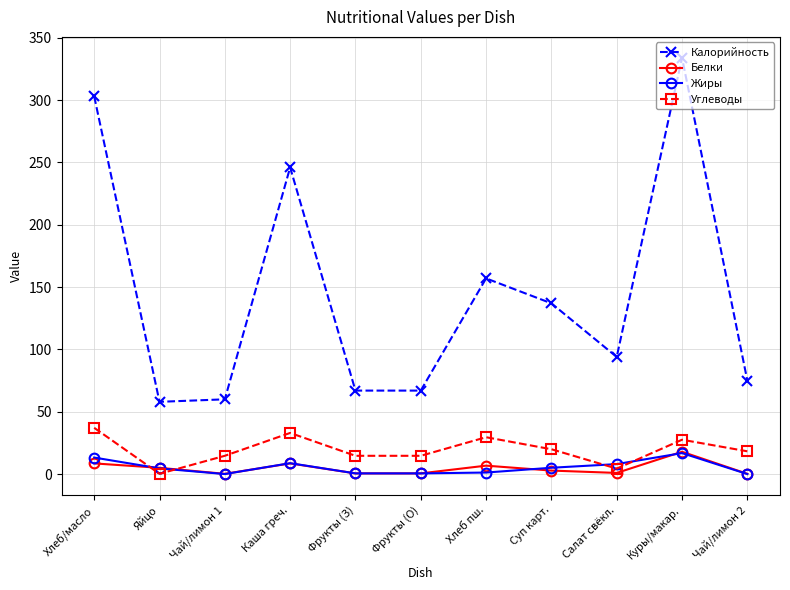

True or false: Белки has a value of 0.2 at Чай/лимон 1.

True